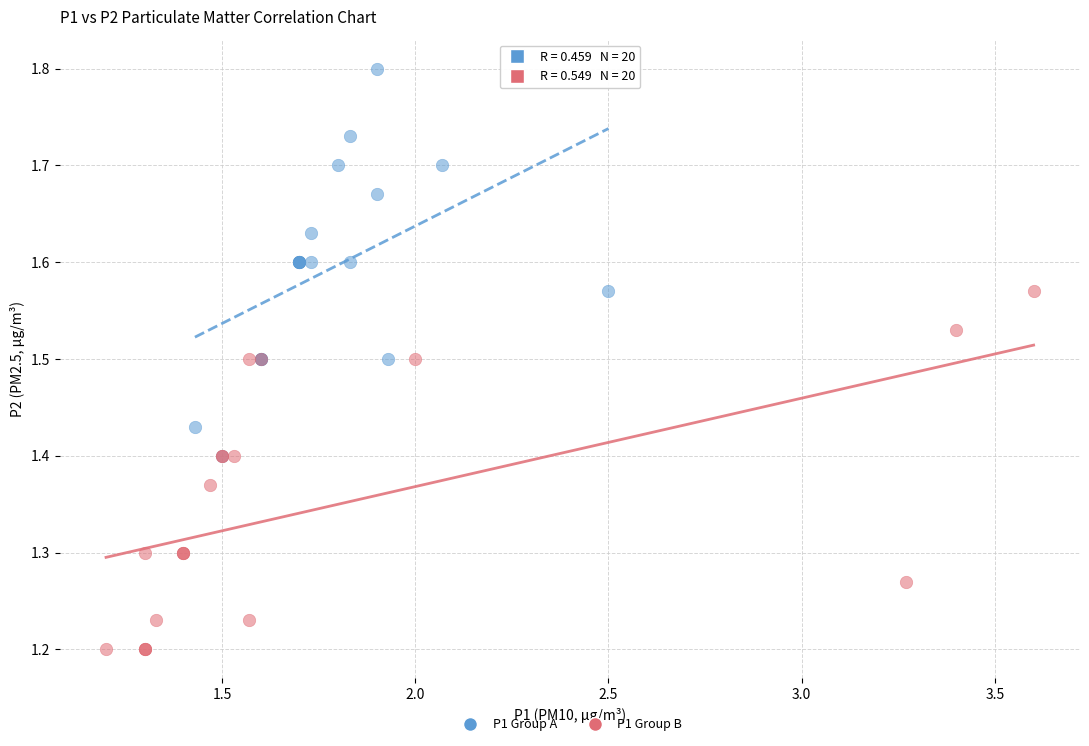

Which series contains the lowest Y value?

P1 Group B